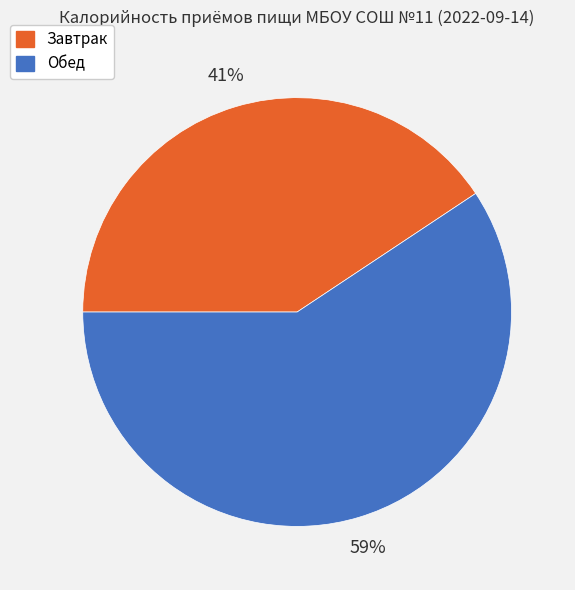

To the nearest percent, what is the combined percentage of Завтрак and Обед?

100%